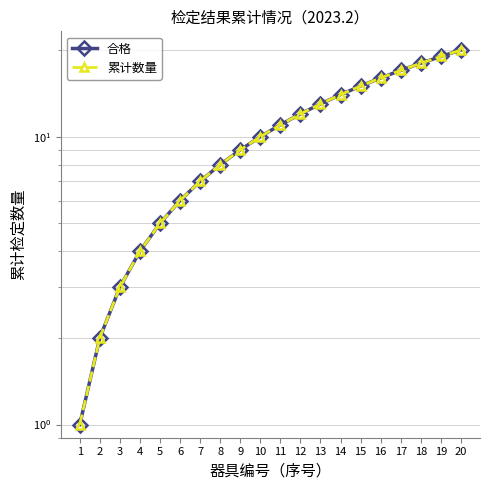

Which series has the largest total across all categories?

合格